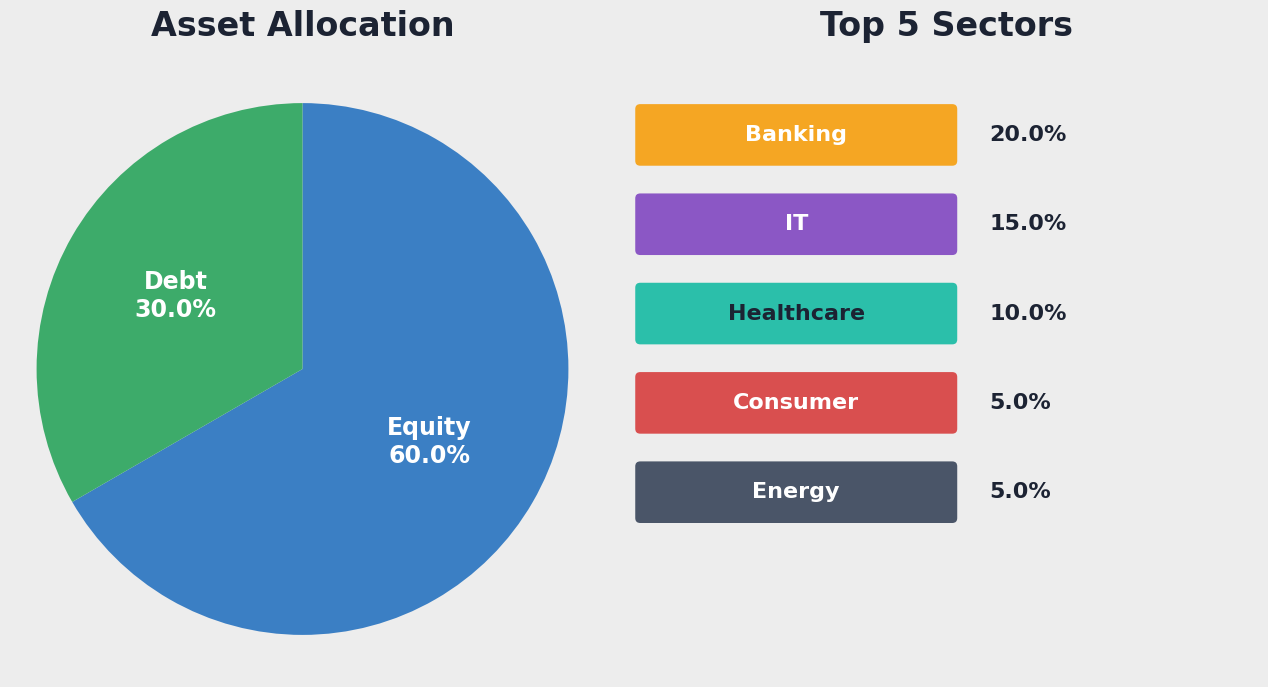

The Строительный контроль водоснабжения slice represents 13% of the pie. True or false?

False